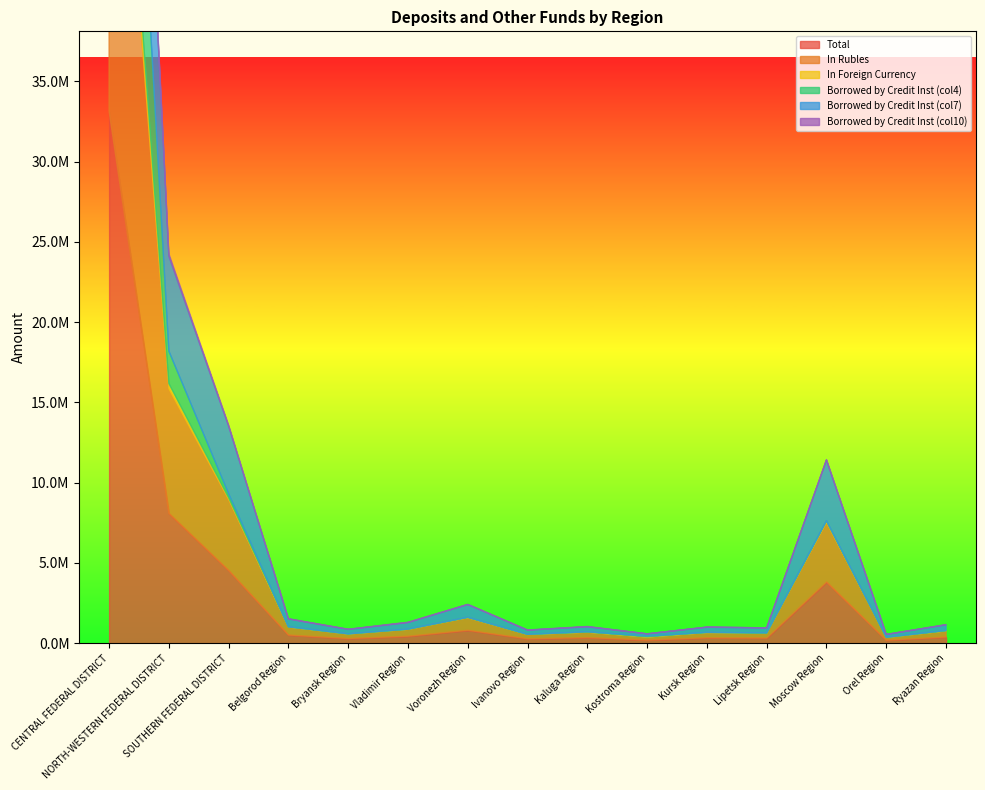

What is the total value across all series at NORTH-WESTERN FEDERAL DISTRICT?

24266923